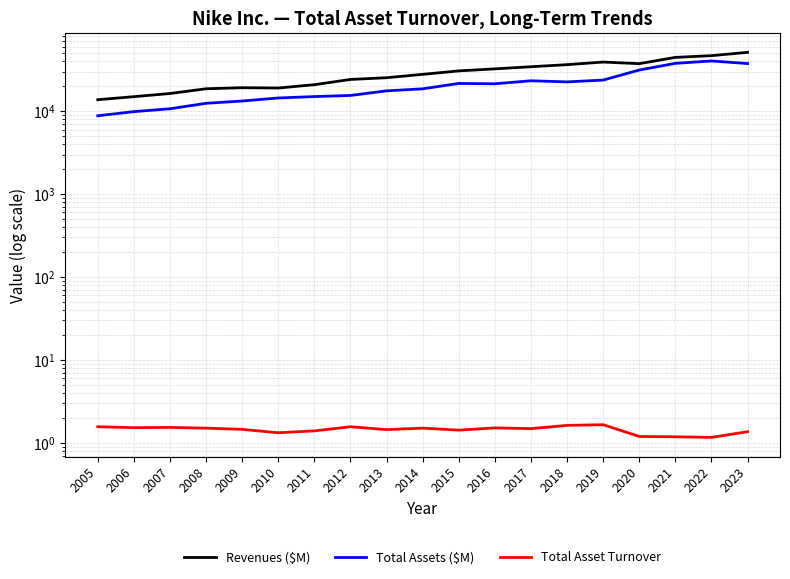

At which label does Total Assets ($M) reach its peak?

2022